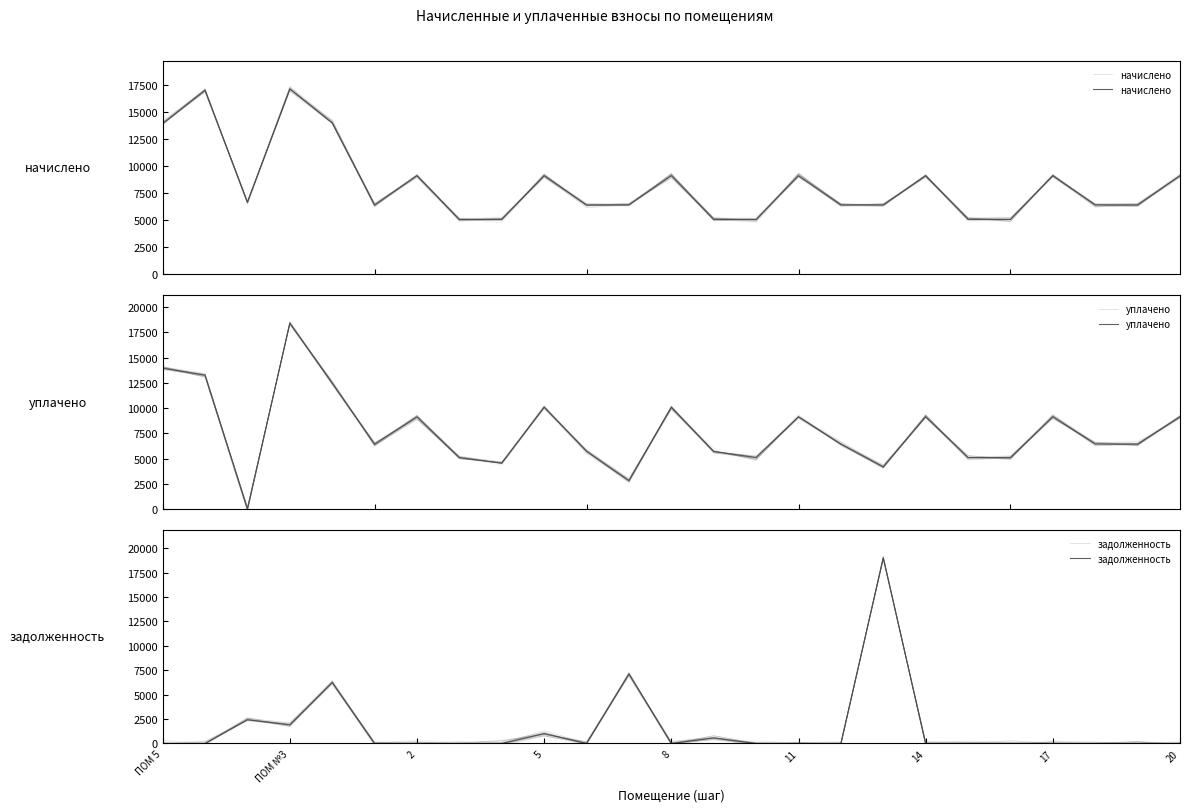

What is the greatest value displayed?

19005.4